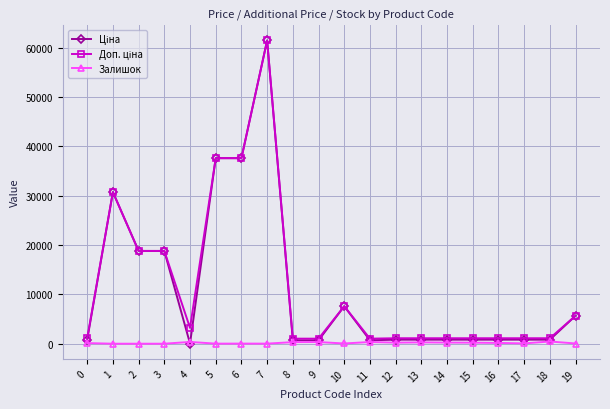

At which category is the sum across all series the highest?

7